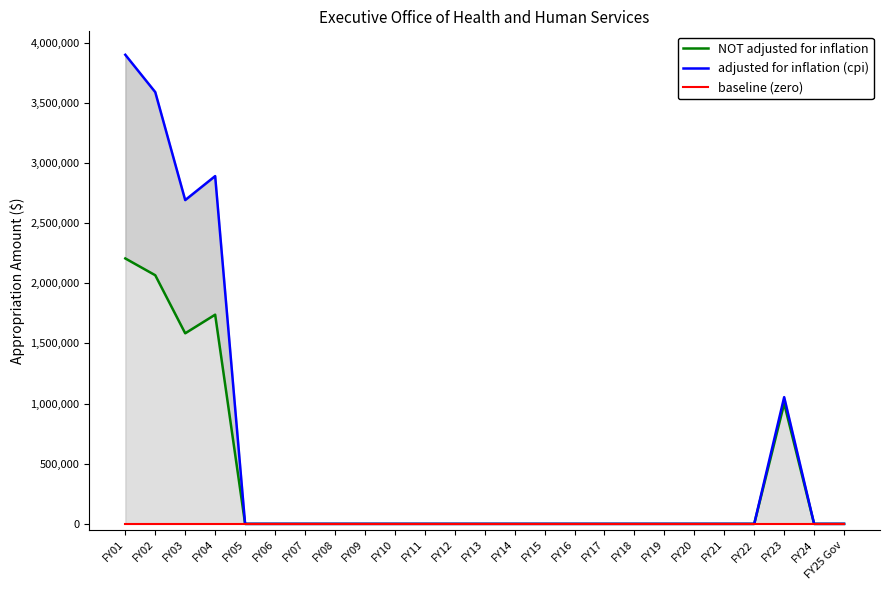

List the series in order of their peak value, lowest first.

baseline (zero), NOT adjusted for inflation, adjusted for inflation (cpi)